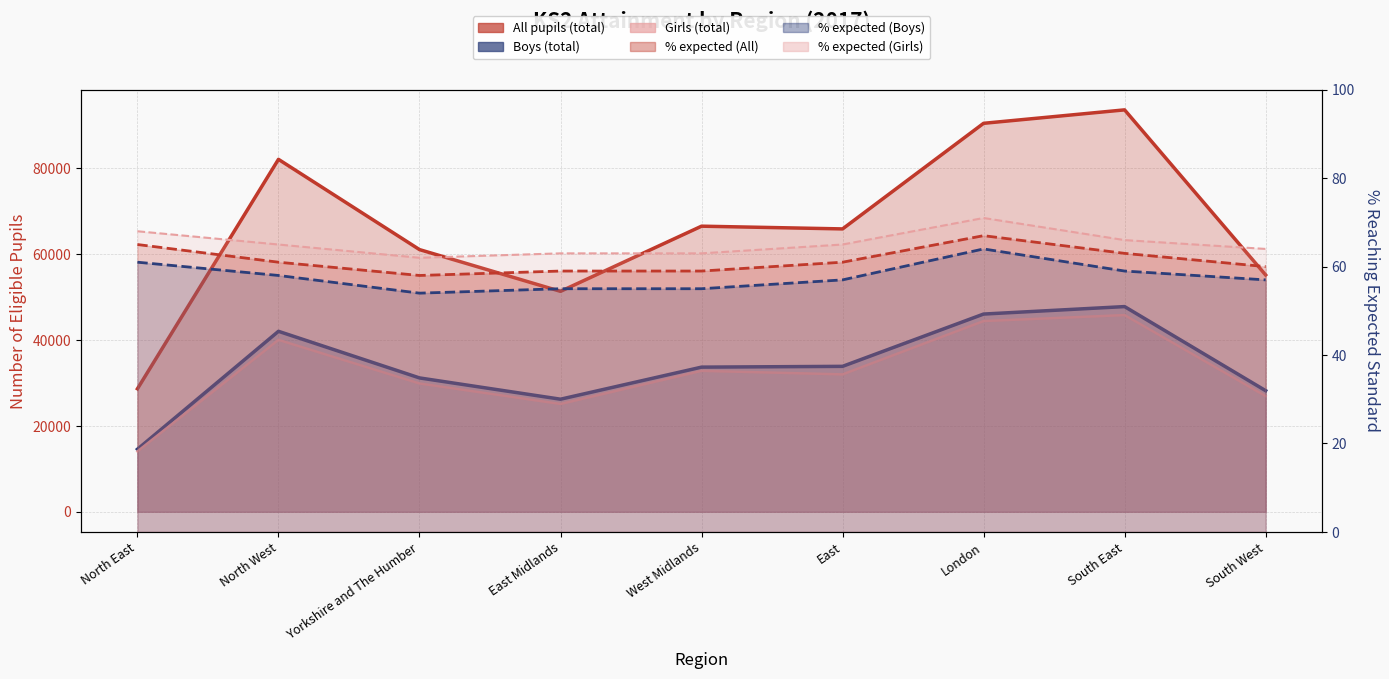

What is the difference between the highest and lowest values at East Midlands?

51250